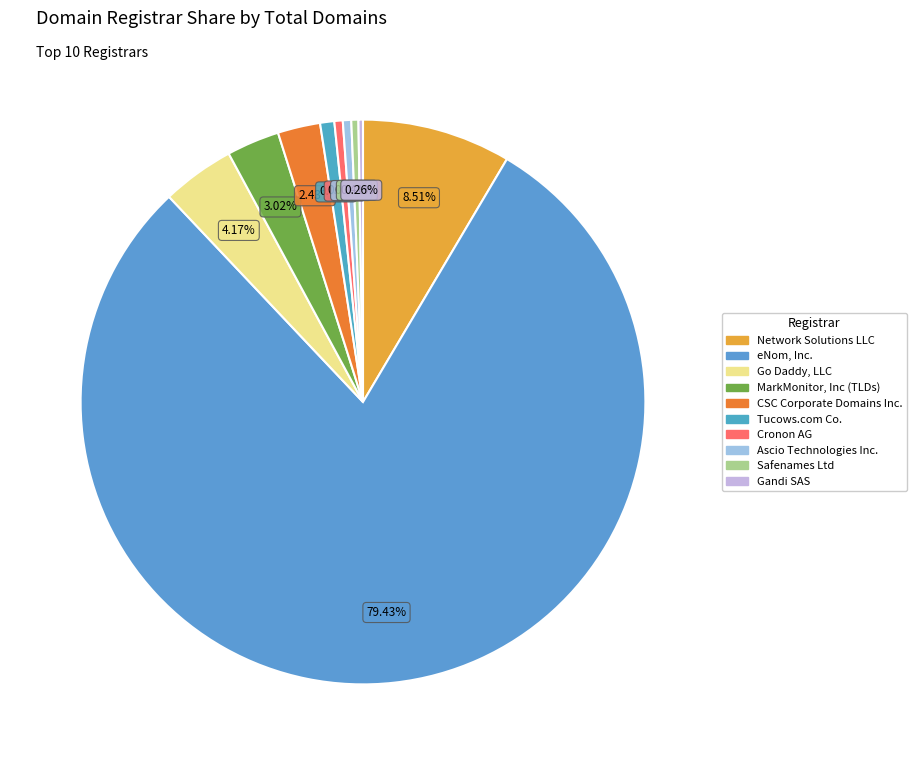

To the nearest percent, what is the difference between the largest and smallest slice percentages?

79%